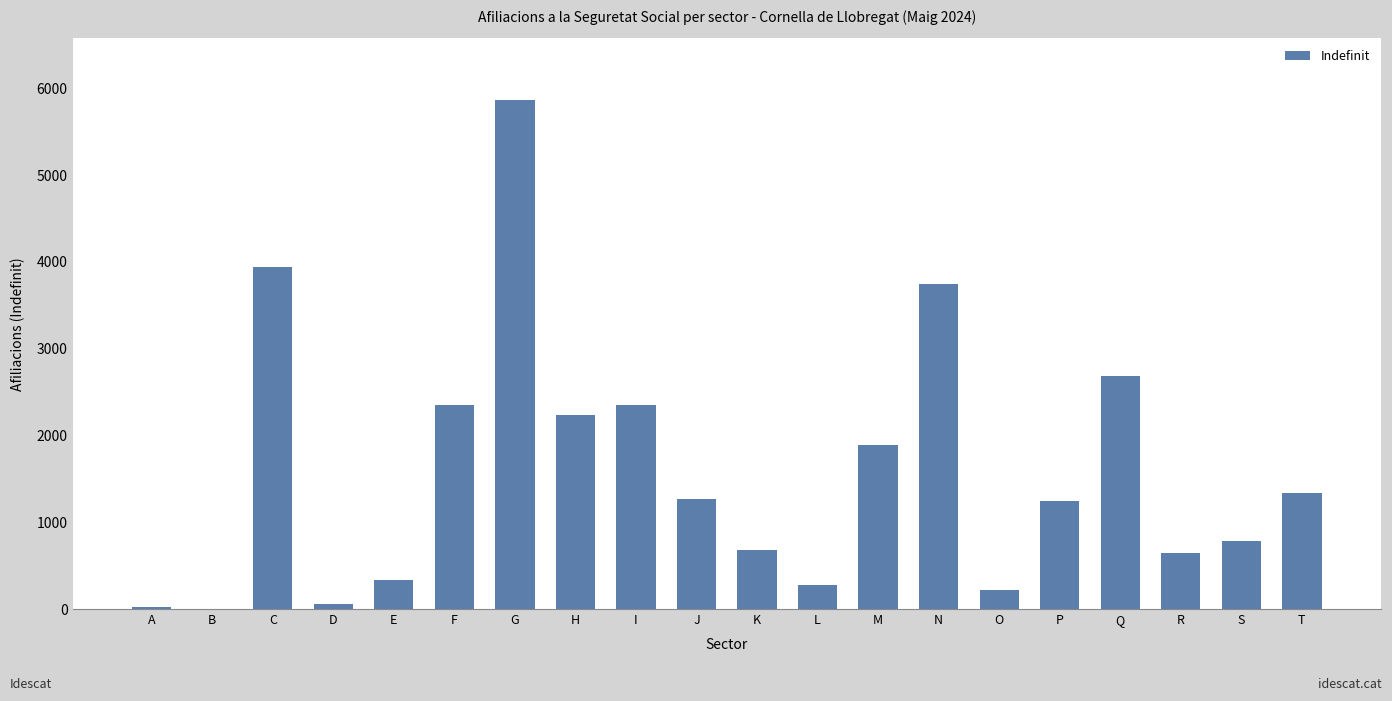

Which has a higher value, L or M?

M